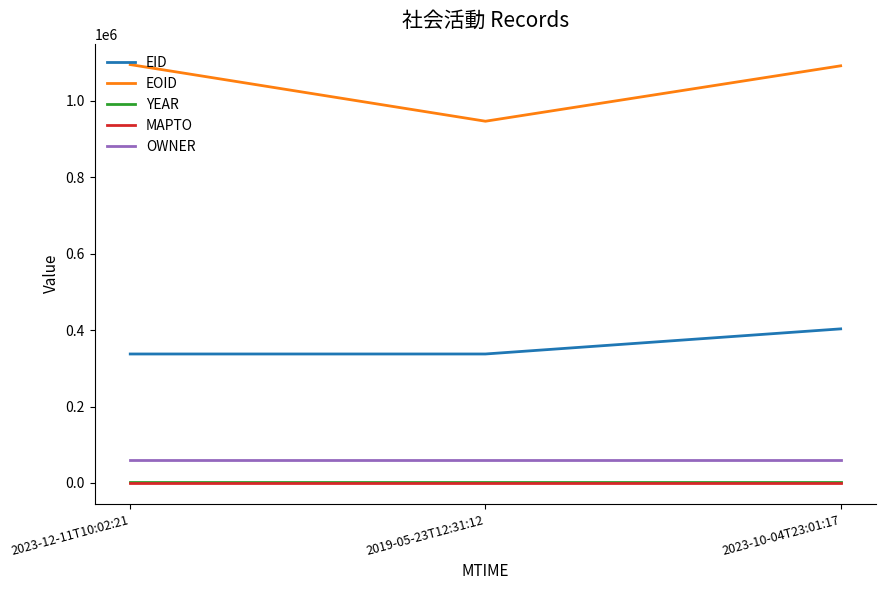

Between 2023-12-11T10:02:21 and 2019-05-23T12:31:12, which series saw the biggest shift?

EOID